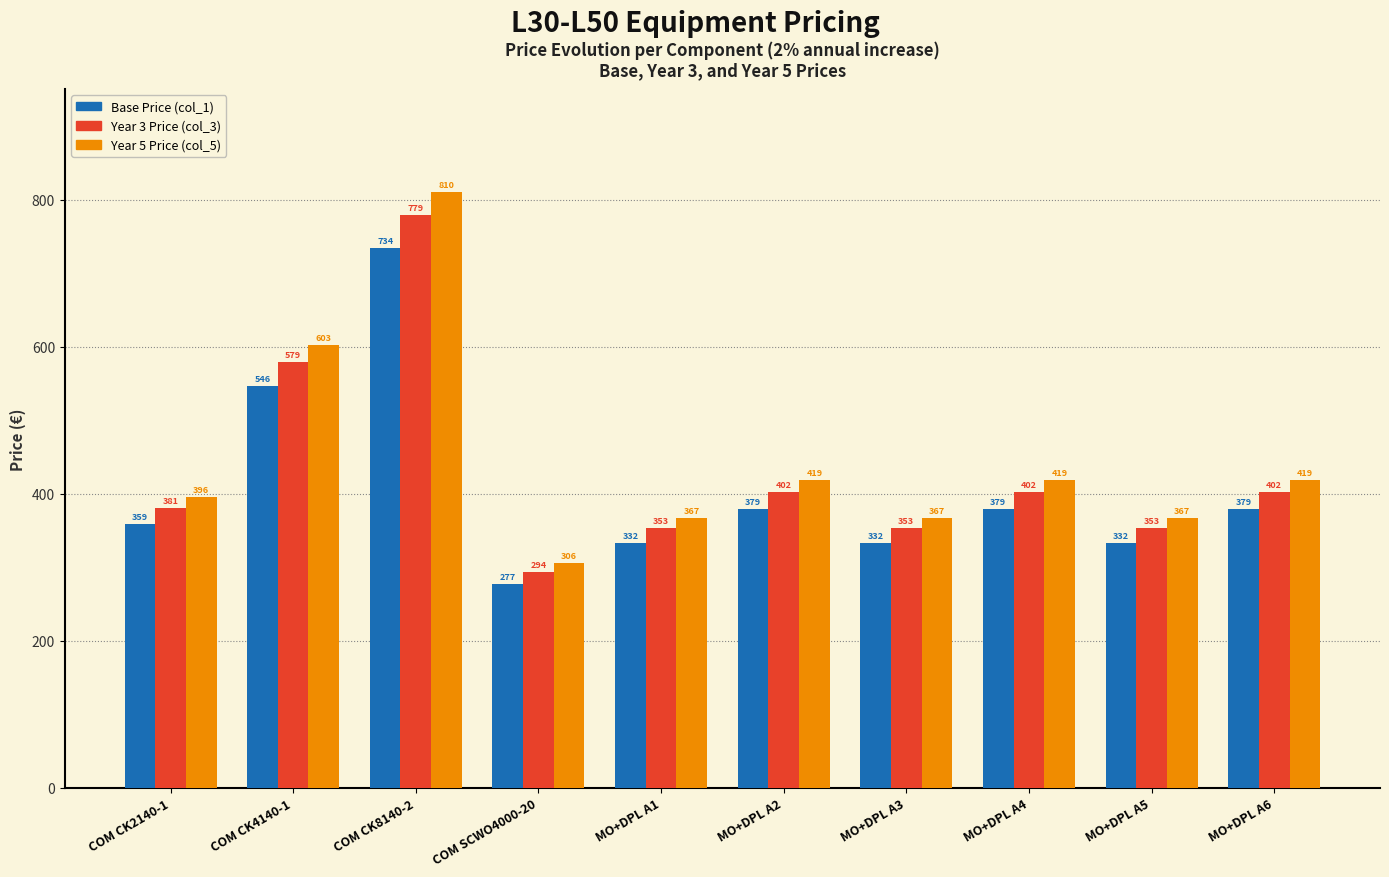

Which series has the largest range (max minus min)?

Year 5 Price (col_5)